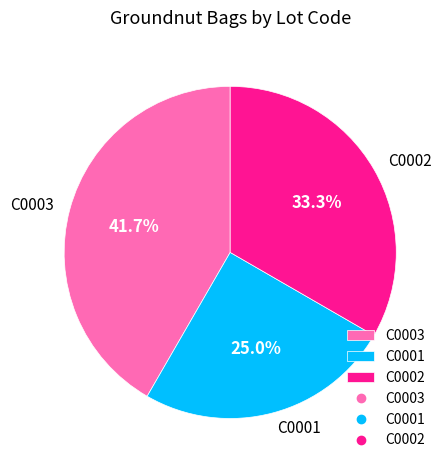

Does C0001 account for over 50% of the chart?

No